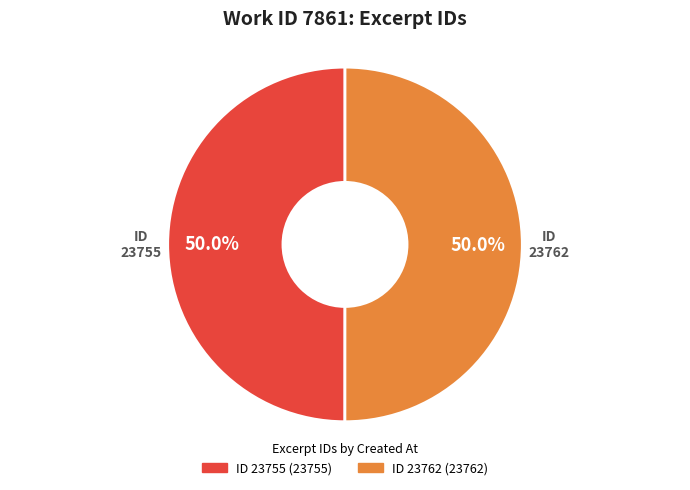

How many slices are in this pie chart?

2